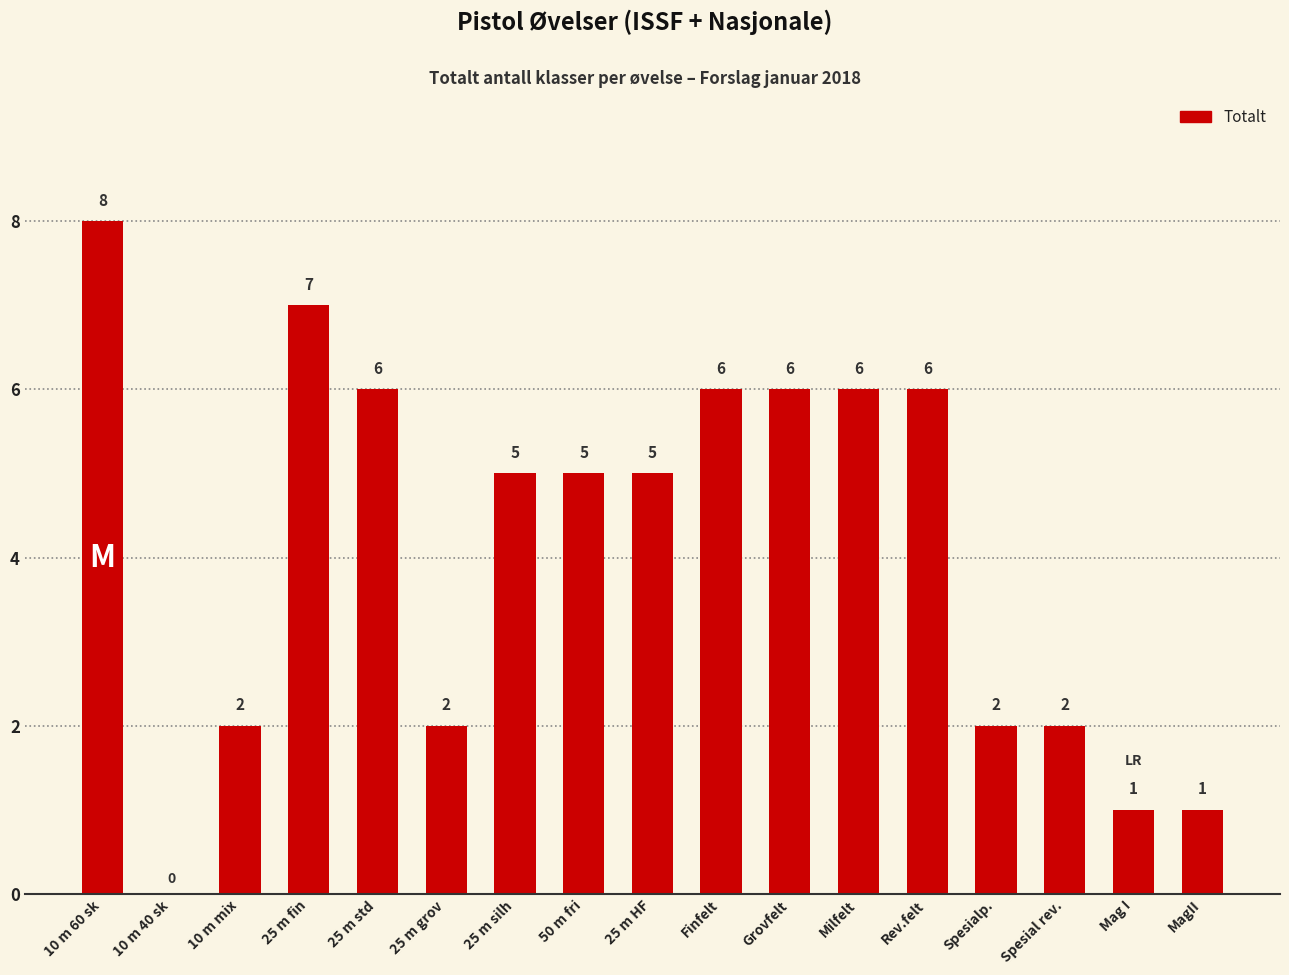

Reading right to left, what are all the values shown in this chart?

MagII=1	Mag I=1	Spesial rev.=2	Spesialp.=2	Rev.felt=6	Milfelt=6	Grovfelt=6	Finfelt=6	25 m HF=5	50 m fri=5	25 m silh=5	25 m grov=2	25 m std=6	25 m fin=7	10 m mix=2	10 m 40 sk=0	10 m 60 sk=8